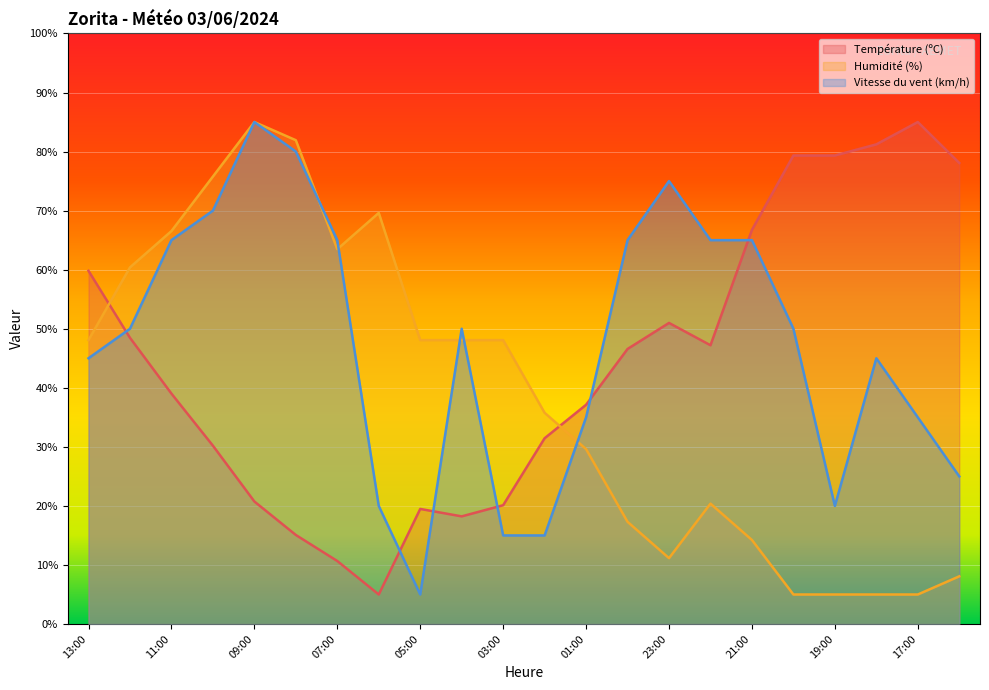

At which label is Température (ºC) closest to 45?

00:00